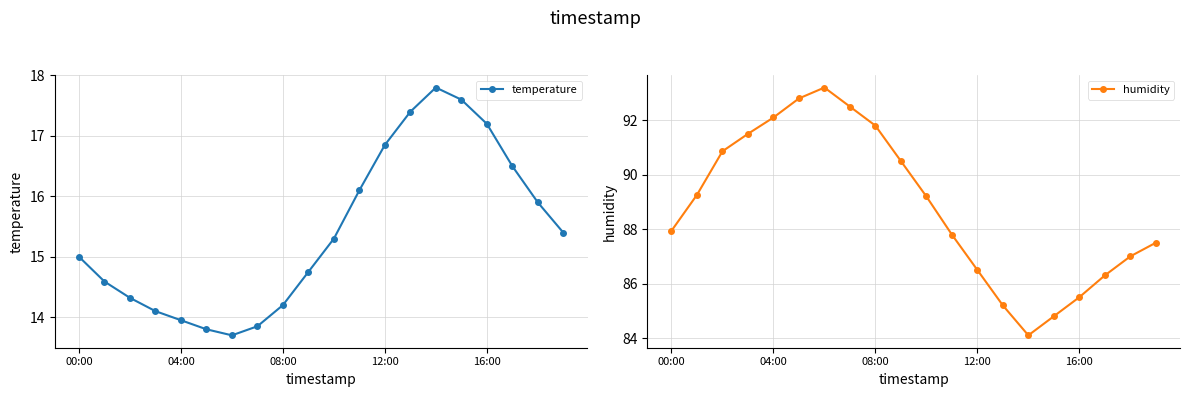

What is the difference between the maximum and minimum values in the temperature series?

4.1